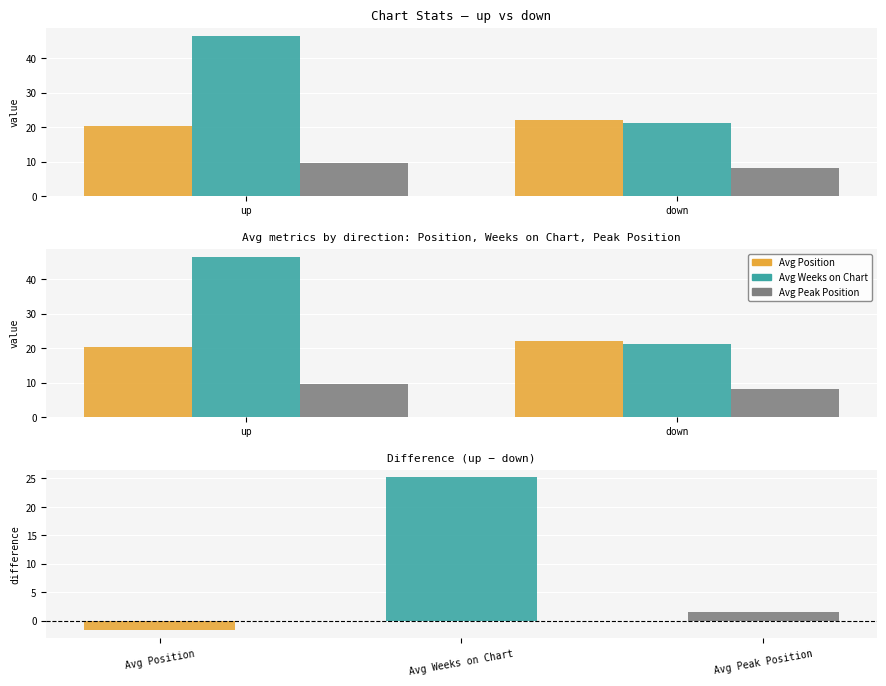

Reading right to left, list all the values displayed in this chart.

Avg Position: 22.1	20.4
Avg Weeks on Chart: 21.3	46.5
Avg Peak Position: 8.1	9.7